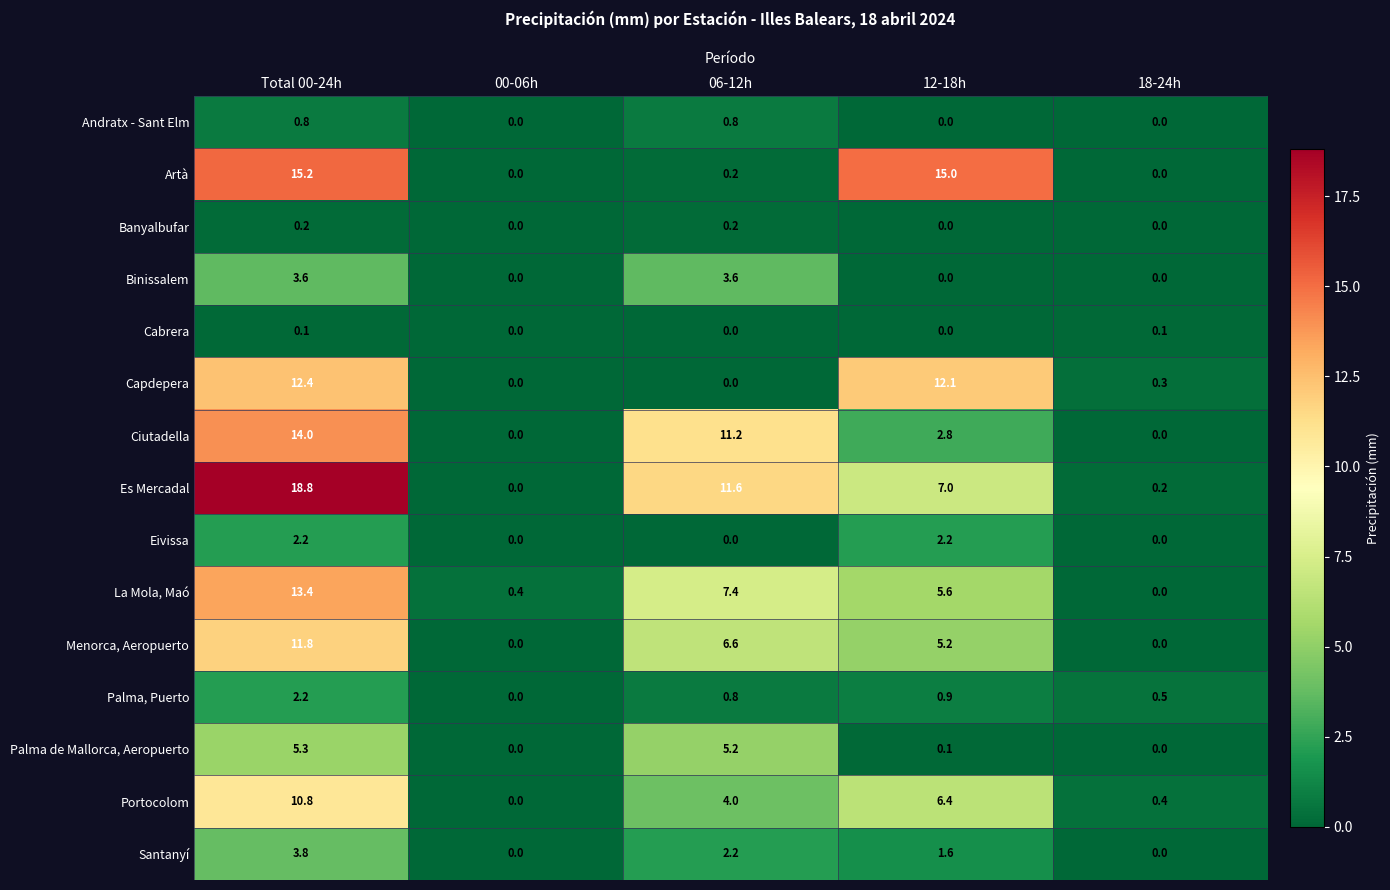

What is the total value across all series at 18-24h?

1.5